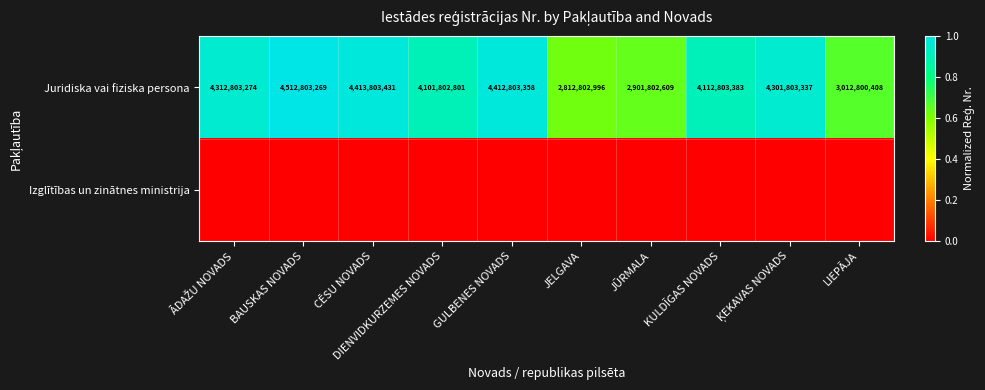

Which has a higher value, BAUSKAS NOVADS or ĶEKAVAS NOVADS?

BAUSKAS NOVADS